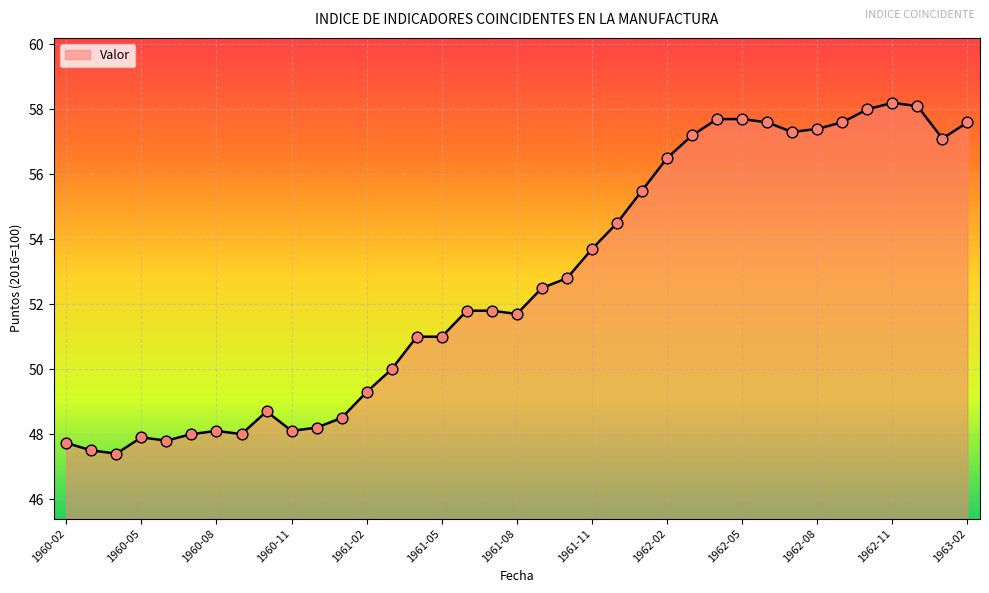

What is the greatest value displayed?

58.2